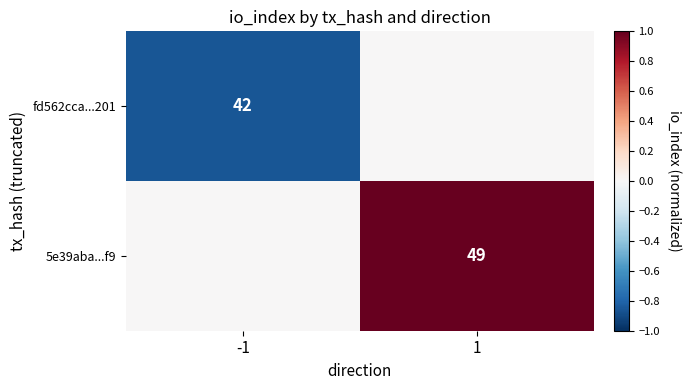

The value of 5e39aba...f9 at 1 is 49. True or false?

True